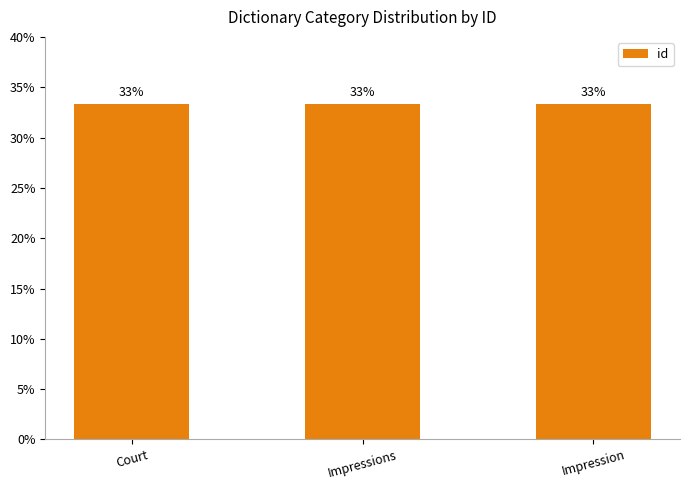

What is the sum of all values?

100.0